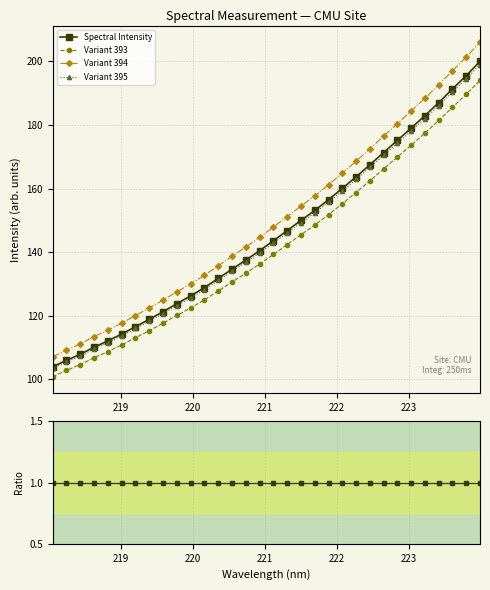

True or false: Variant 394 and Variant 393 intersect in this chart.

False